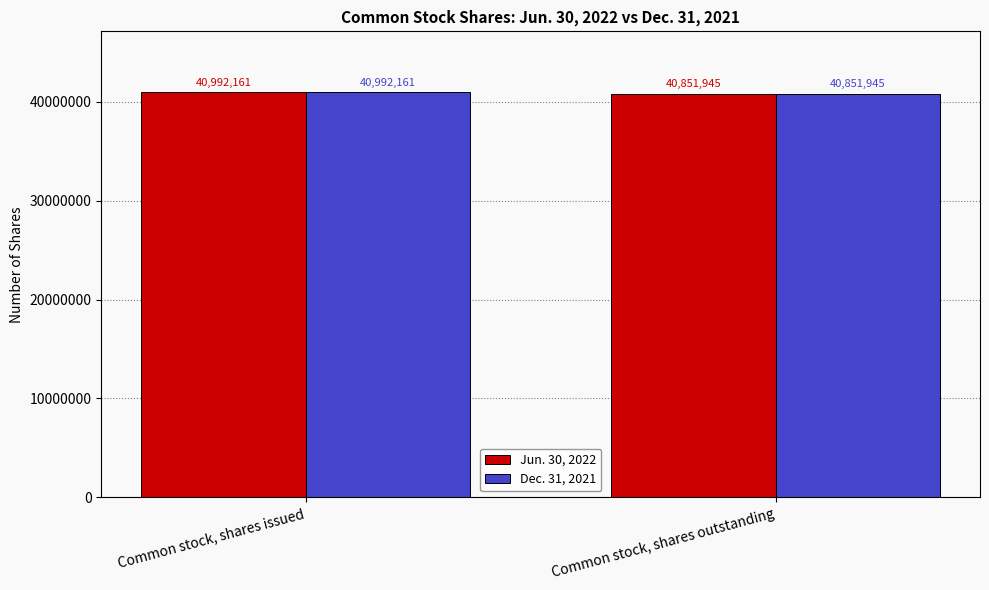

What is the approximate value of Dec. 31, 2021 at Common stock, shares issued, to the nearest 50?

40992150